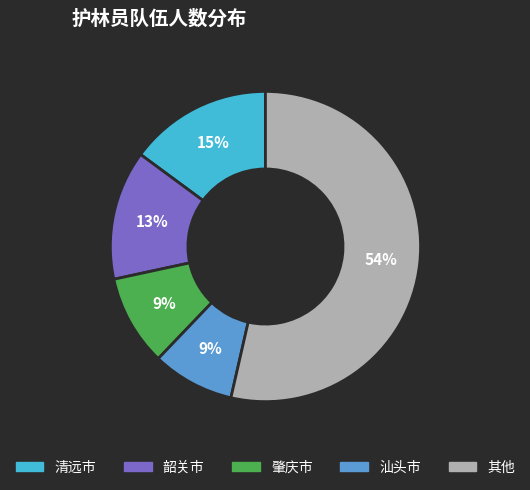

How many segments does this pie chart have?

5